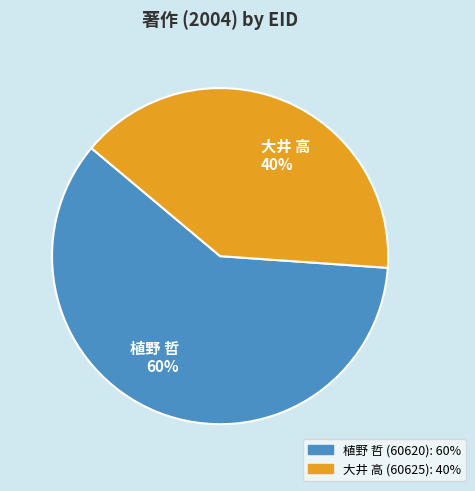

To the nearest percent, what is the average slice percentage?

50%